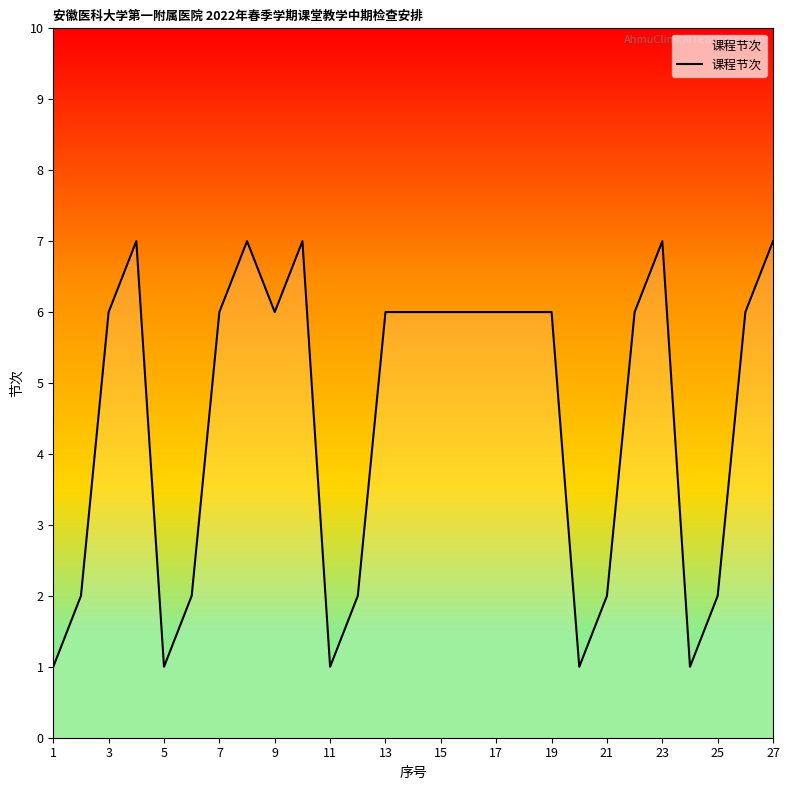

What is the greatest value displayed?

7